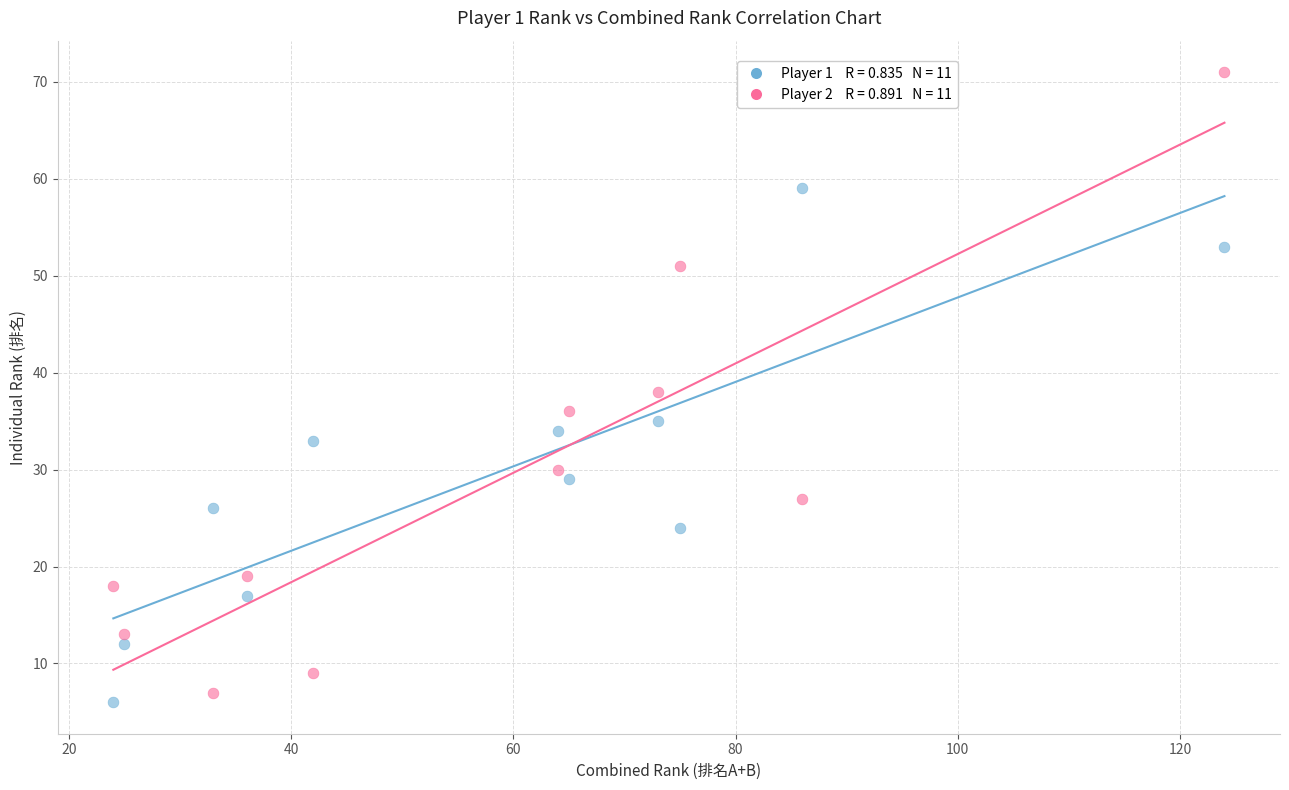

Across all data points, what is the range of X values (max minus min)?

100